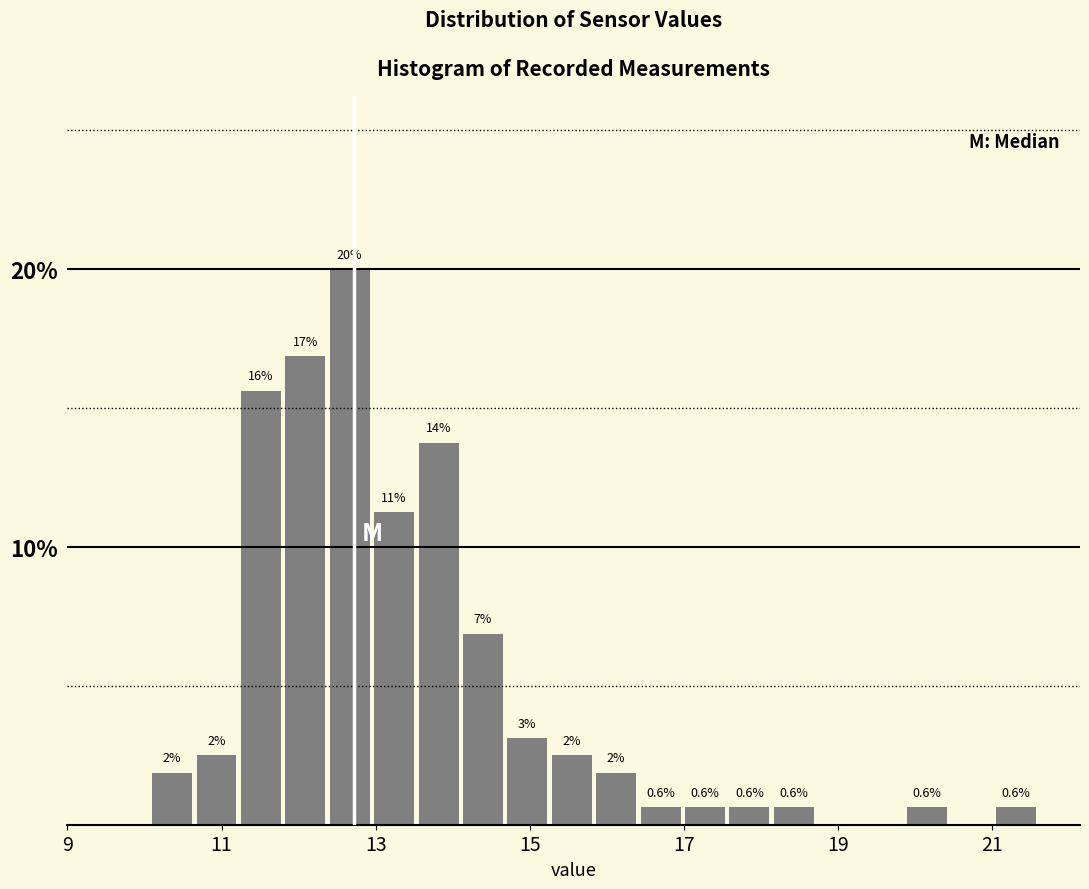

Around what value on the x-axis is the tallest bar? Give the approximate position of its centre, as read against the axis.

12.6